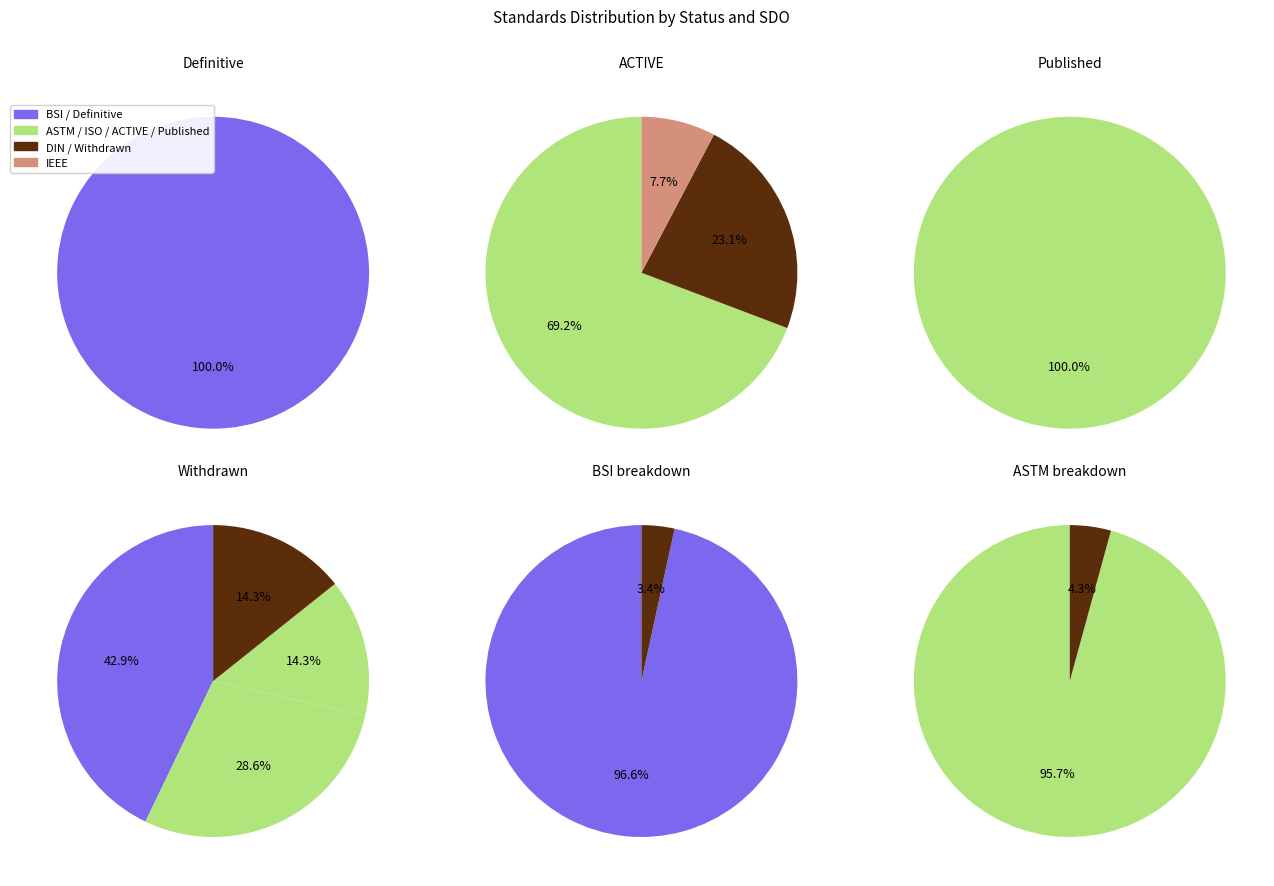

Is 0 the majority of the pie?

Yes